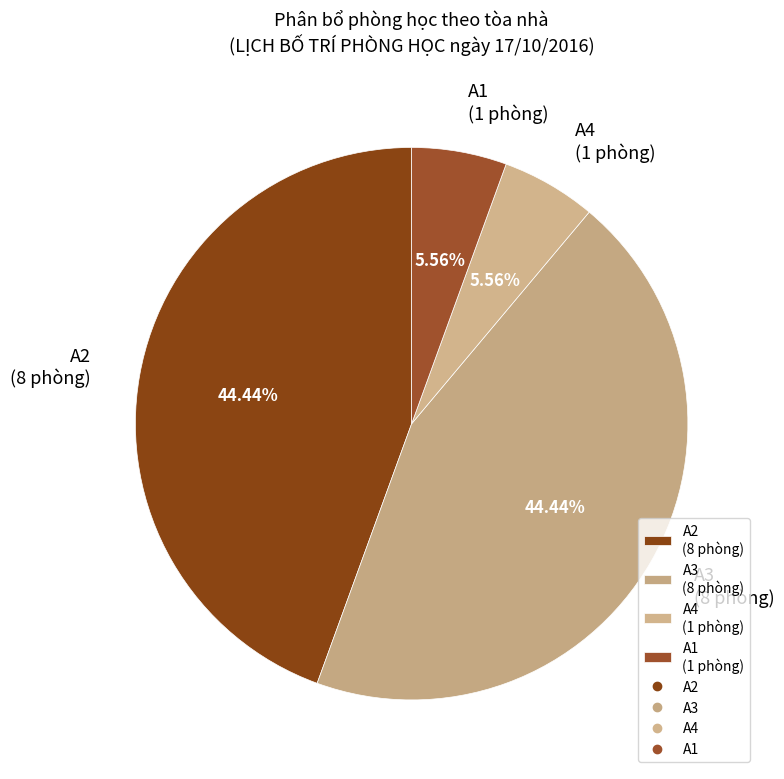

Is there a majority slice in this chart?

No